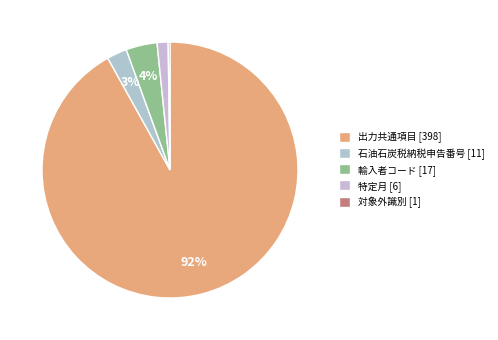

What percentage is the 特定月 slice, to the nearest percent?

1%